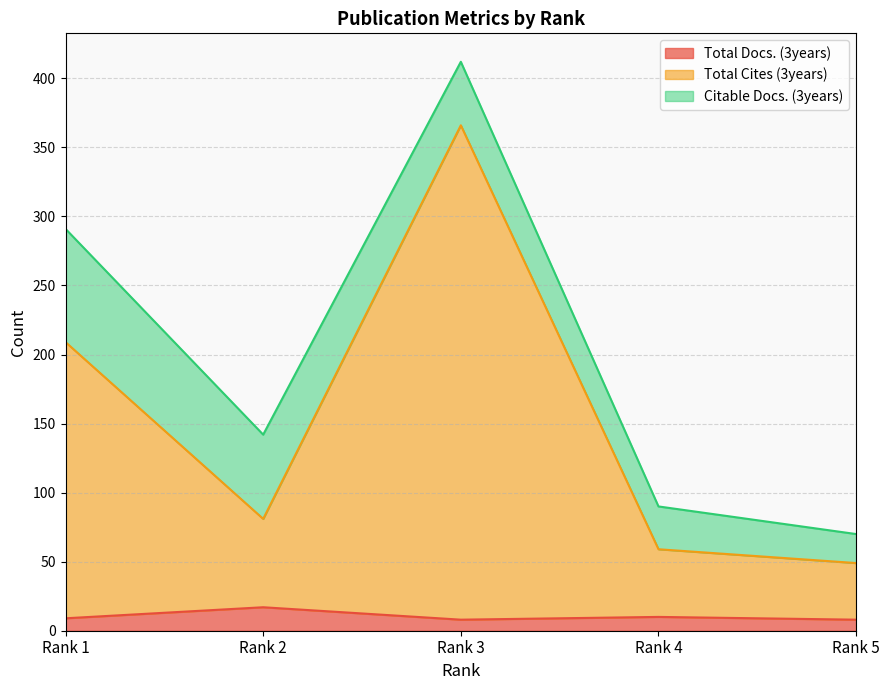

How many data points in Total Docs. (3years) are less than 9?

2